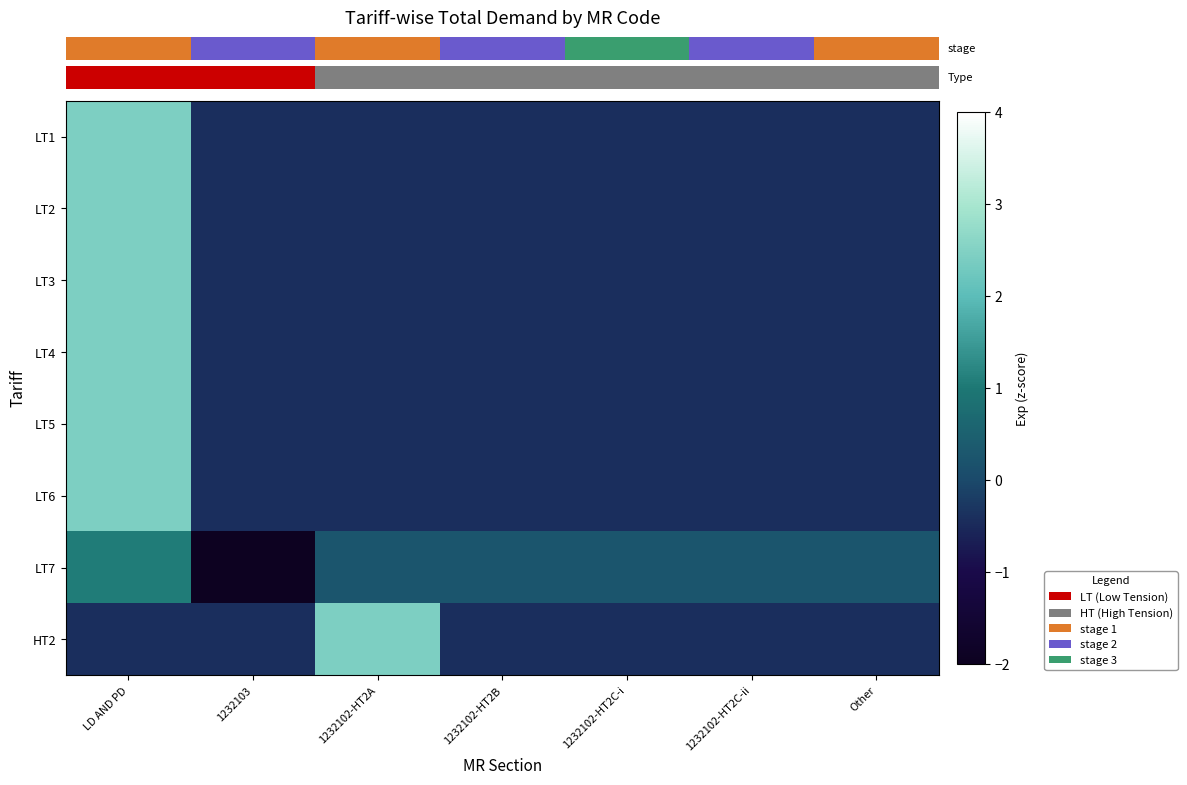

What is the maximum value shown in the chart?

2.4